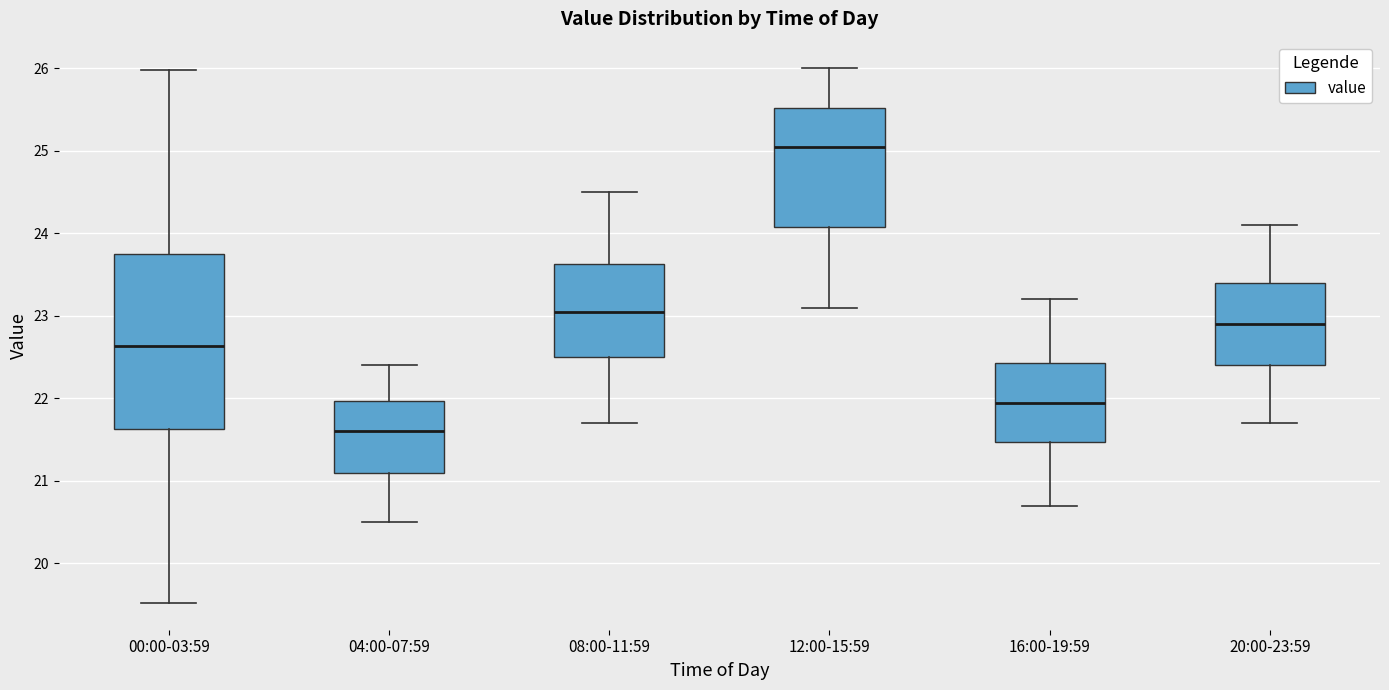

Which box has the lowest median line?

04:00-07:59